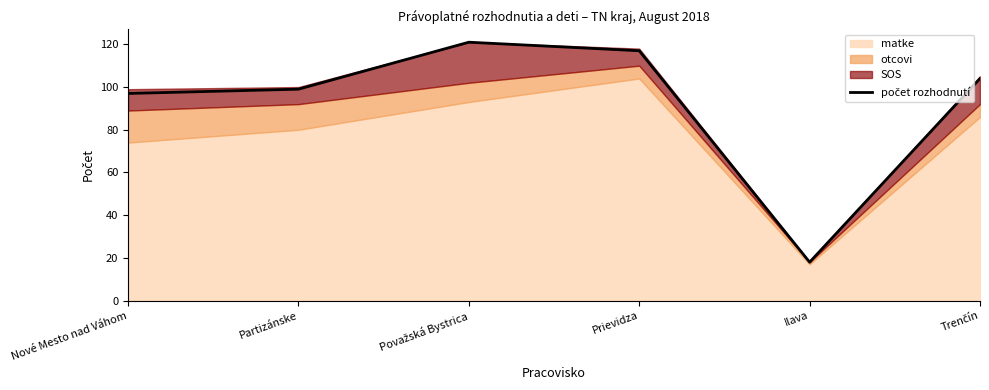

Rank the categories by value from highest to lowest.

Považská Bystrica, Prievidza, Trenčín, Partizánske, Nové Mesto nad Váhom, Ilava